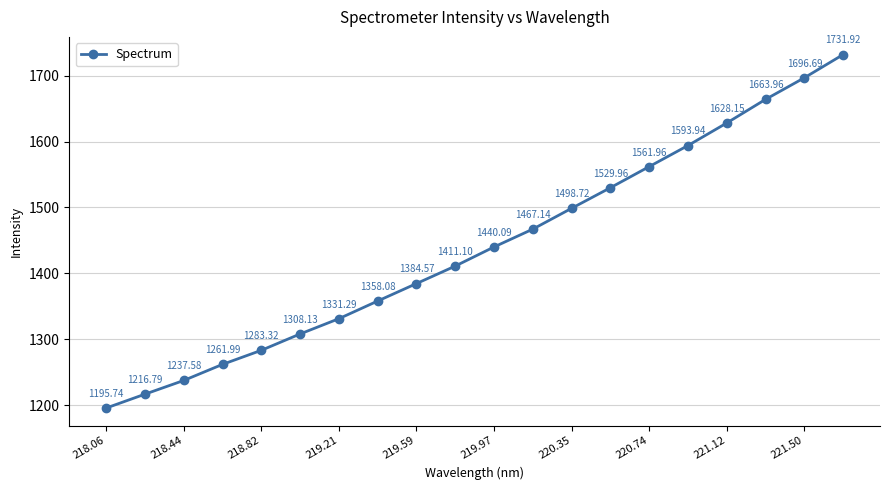

What is the difference between the maximum and second lowest values?

515.1